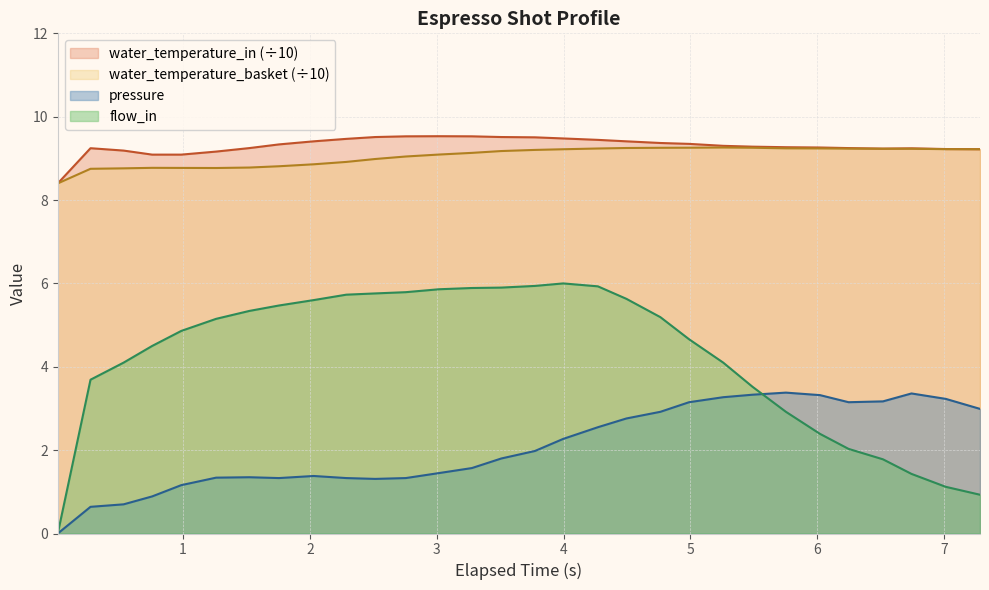

Which series has the largest range (max minus min)?

flow_in